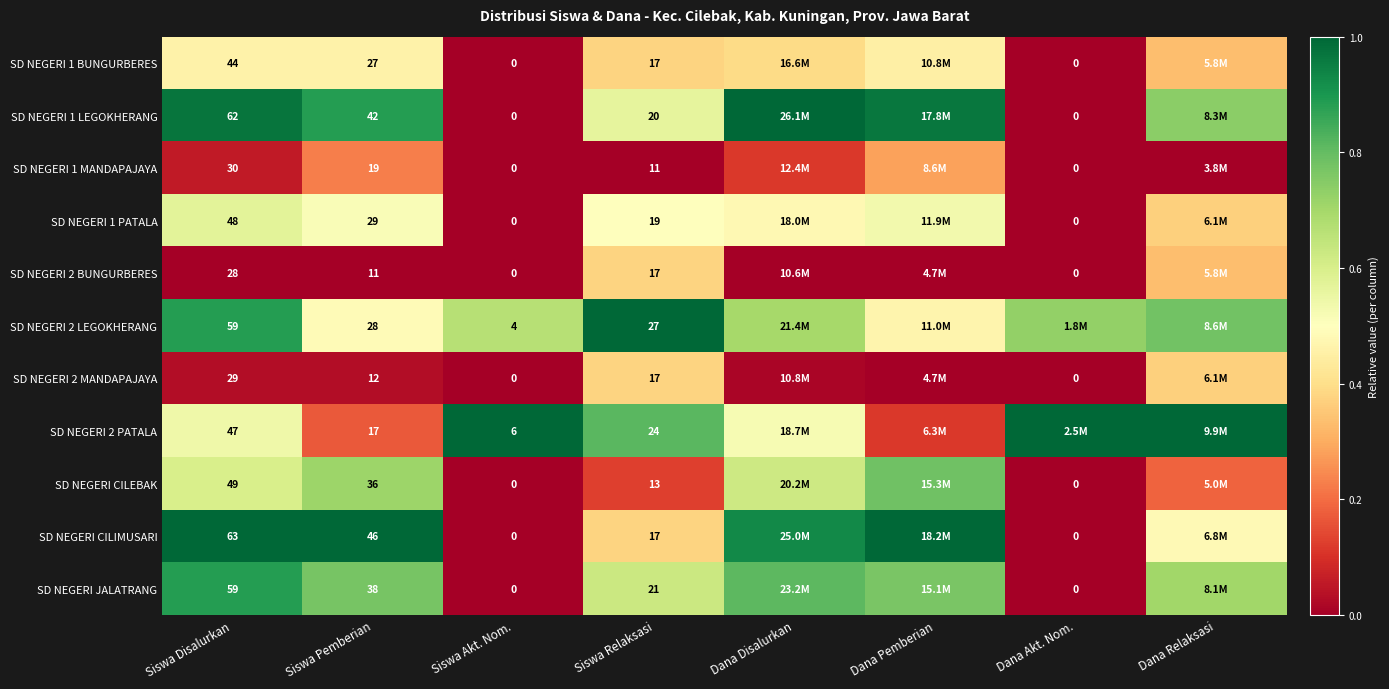

Which category has the highest value in the SD NEGERI 2 PATALA series?

Siswa Akt. Nom.